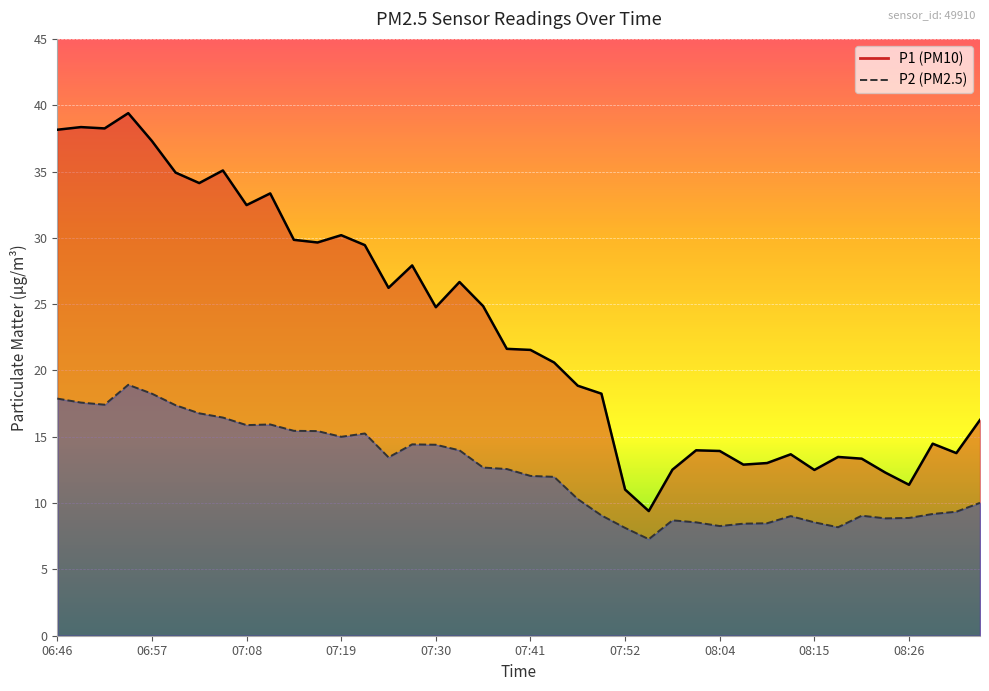

Is it true that P1 equals 55.0 at 06:51?

False